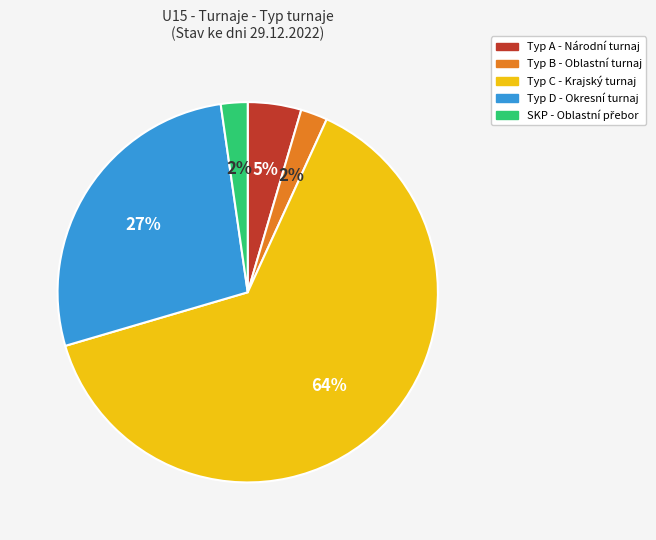

To the nearest percent, what is the average slice percentage?

20%